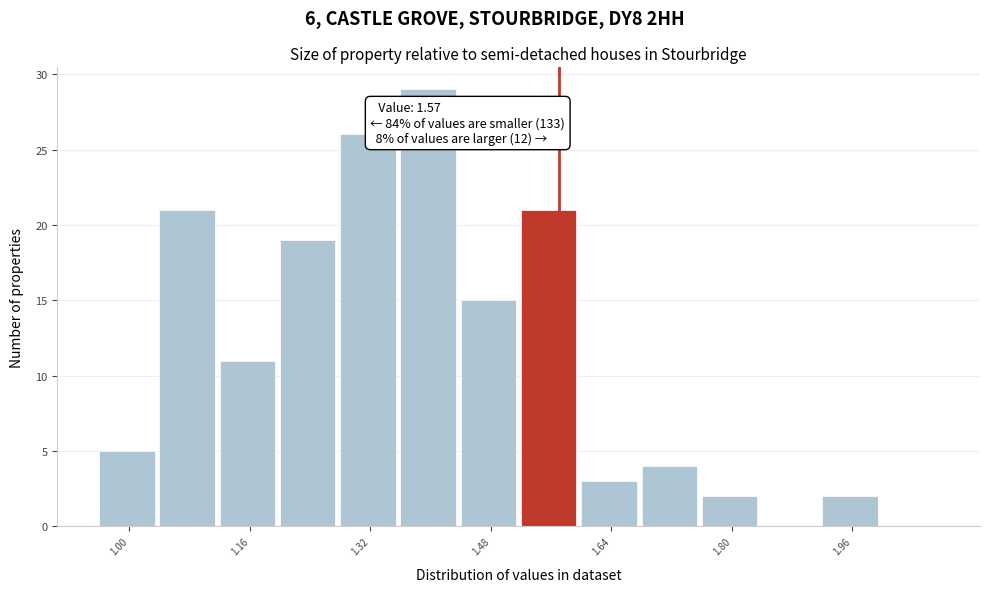

Over which range of the x-axis is the bar tallest?

1.36 to 1.44